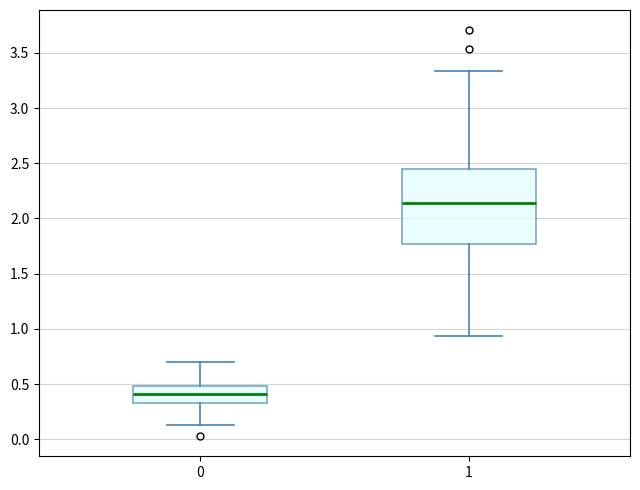

Comparing the boxes themselves (not the whiskers), which one is the tallest?

1